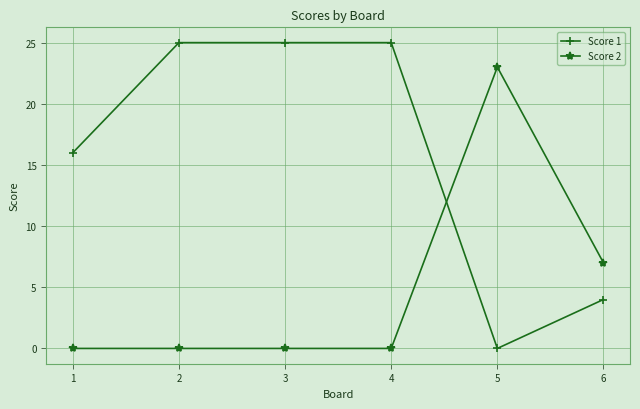

What is the sum of all Score 1 values?

95